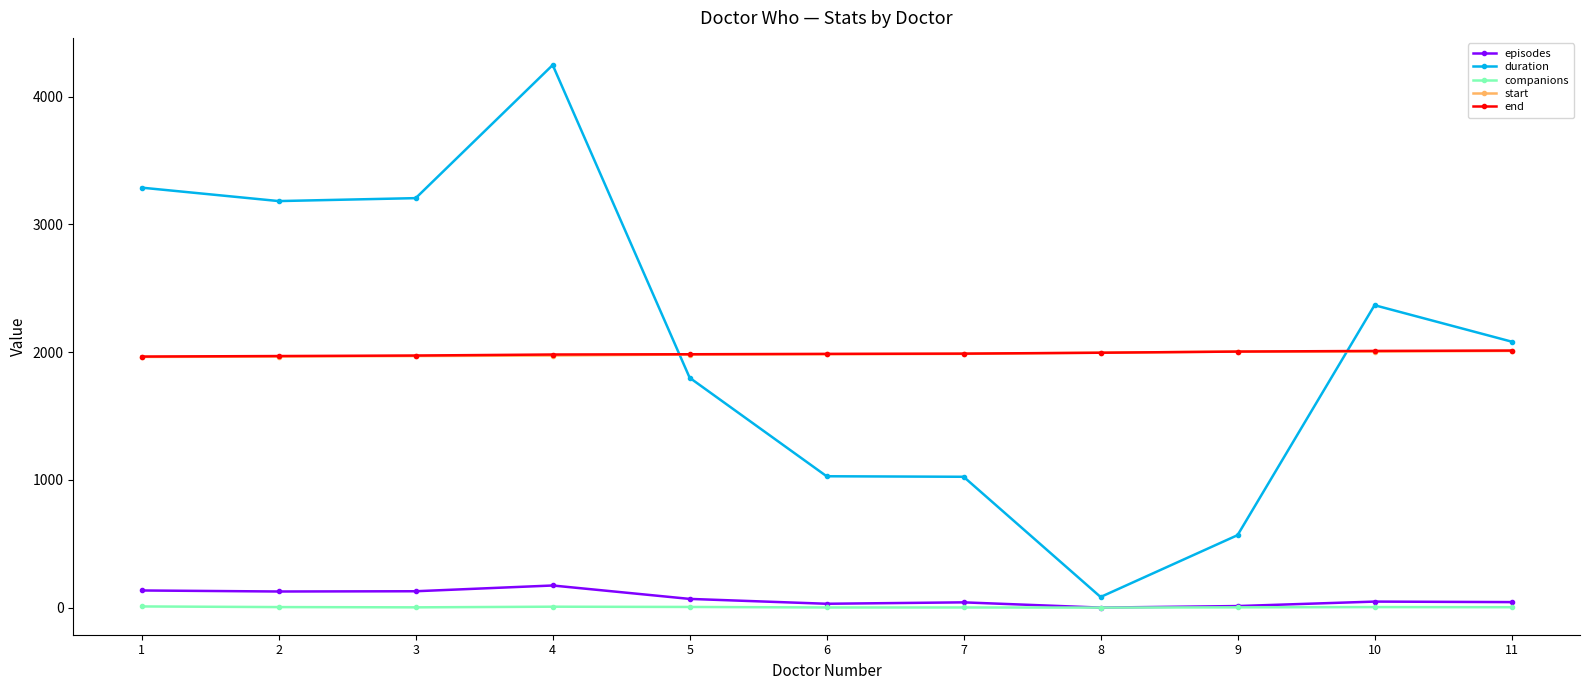

What is the lowest value of the start series?

1963